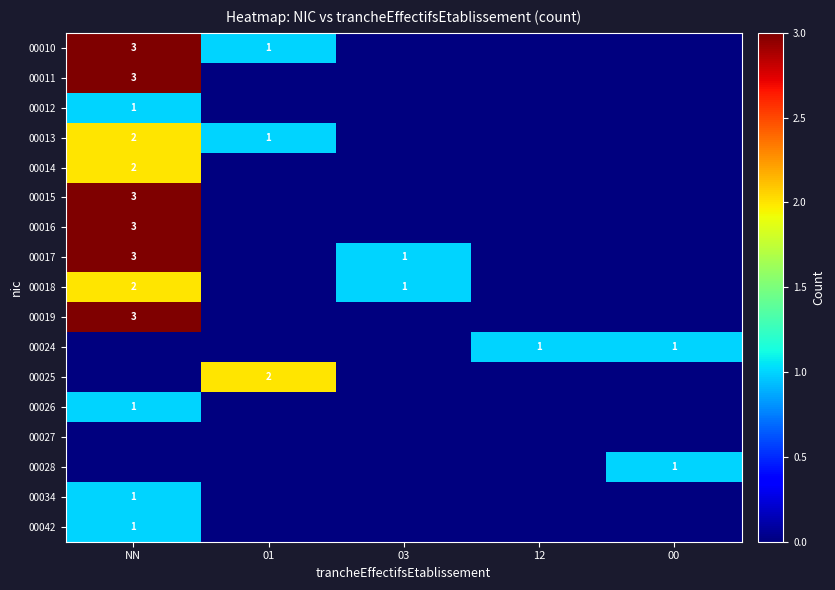

The value of 00042 at NN is 2. True or false?

False